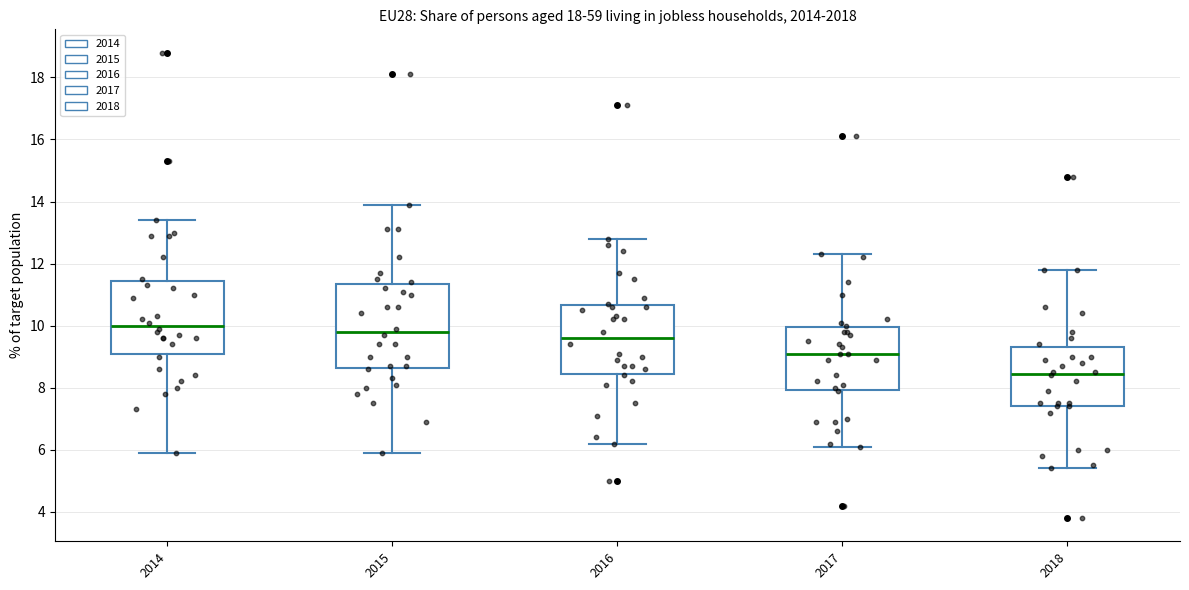

Where does the upper whisker of the box at x = 2015 end on the y-axis? The values are not printed on the chart, so give them approximately, as read against the axis.

14.0